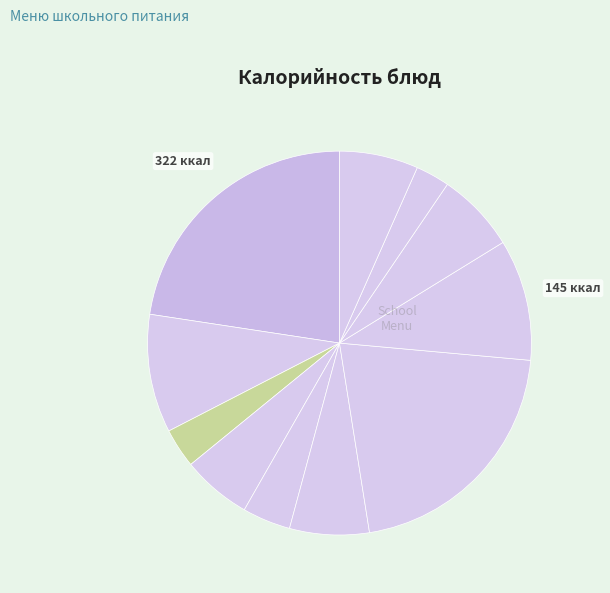

To the nearest percent, what is the average slice percentage?

9%